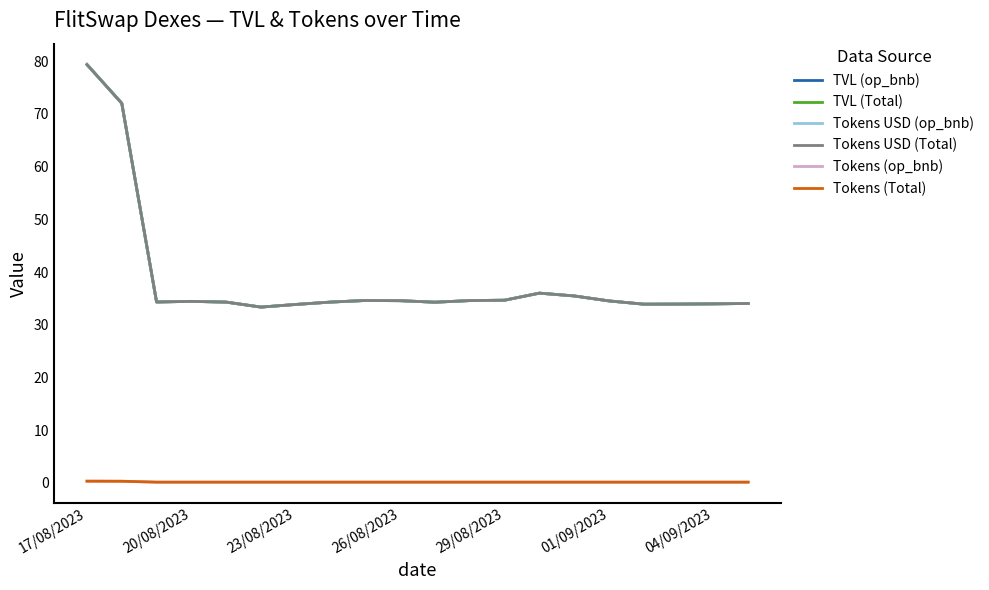

Is this an area chart (filled region under the line)?

No